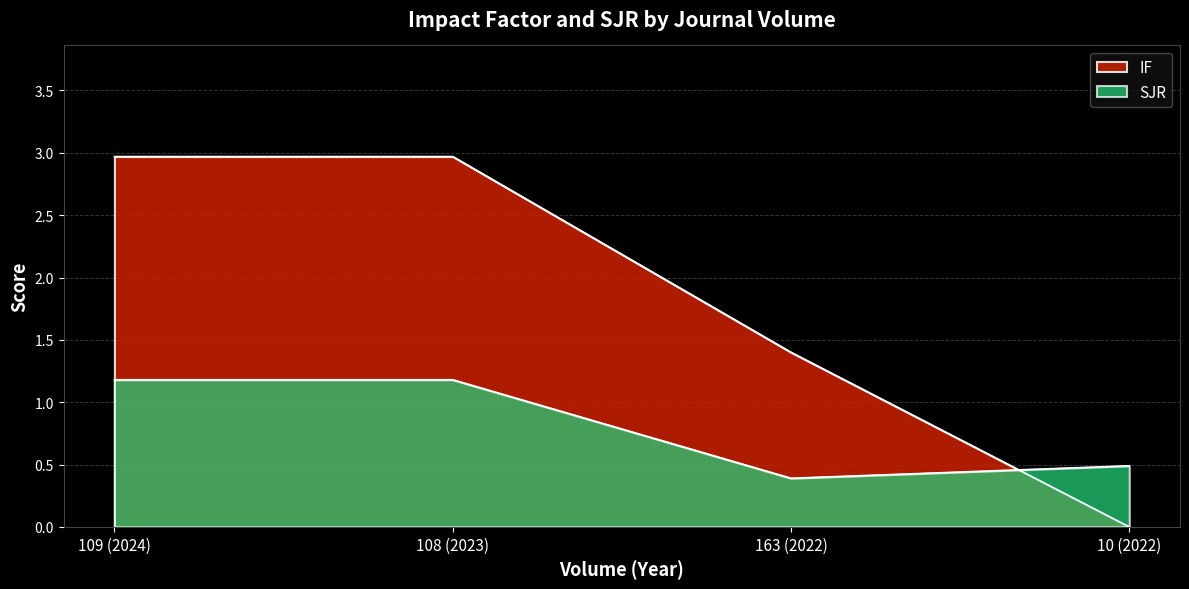

True or false: SJR has more than 0 points higher than both neighbors.

False